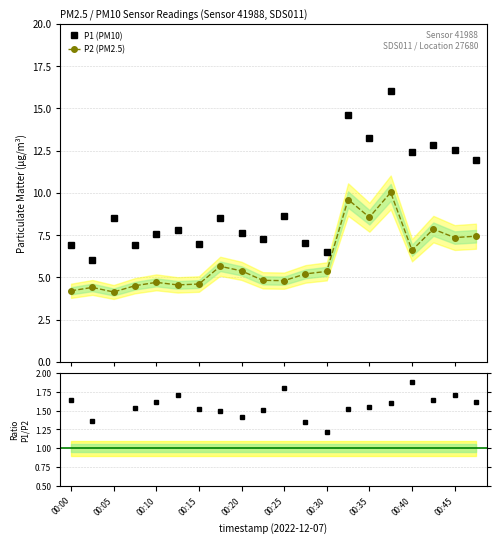

Read the P1/P2 ratio value at 11.

1.3